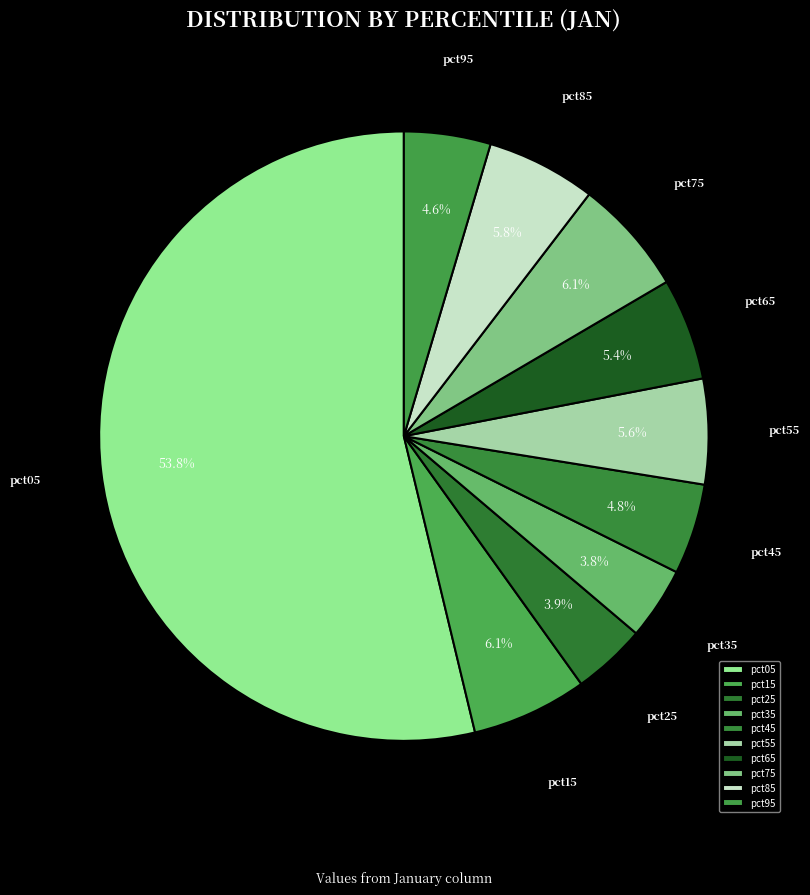

To the nearest percent, what is the difference between the largest and smallest slice percentages?

50%